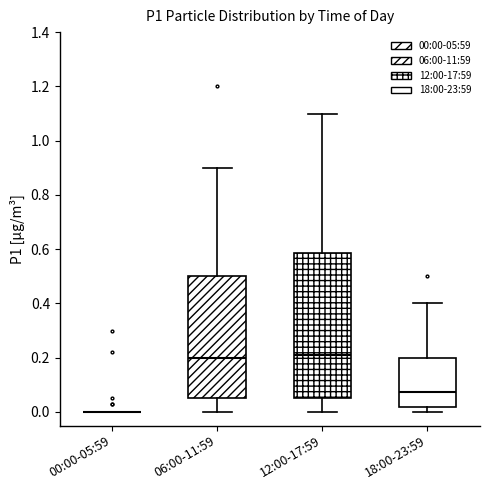

Reading left to right, transcribe this box plot: for each box, give where its median line is, the range the box spans, and where its two whiskers end, as read against the y-axis. The values are not printed on the chart, so give them approximately, as read against the axis.

00:00-05:59: box collapsed to a line at 0.00, whiskers 0.00 to 0.00
06:00-11:59: median 0.20, box 0.06 to 0.50, whiskers 0.00 to 0.90
12:00-17:59: median 0.22, box 0.06 to 0.58, whiskers 0.00 to 1.10
18:00-23:59: median 0.08, box 0.02 to 0.20, whiskers 0.00 to 0.40